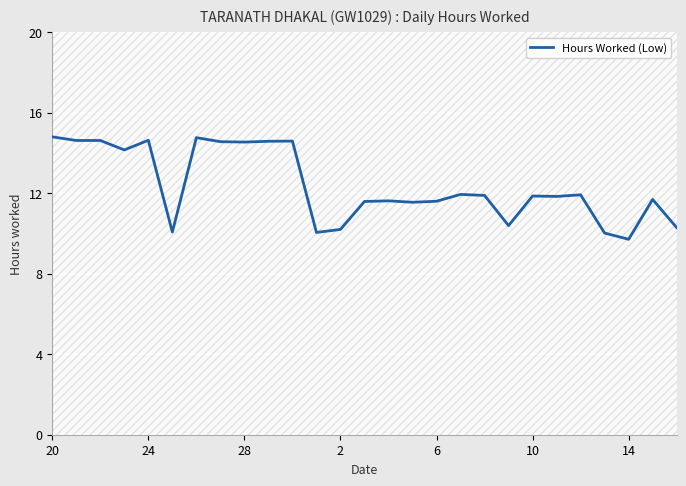

The Hours Worked (Low) series shows 11.9 at 10. True or false?

True